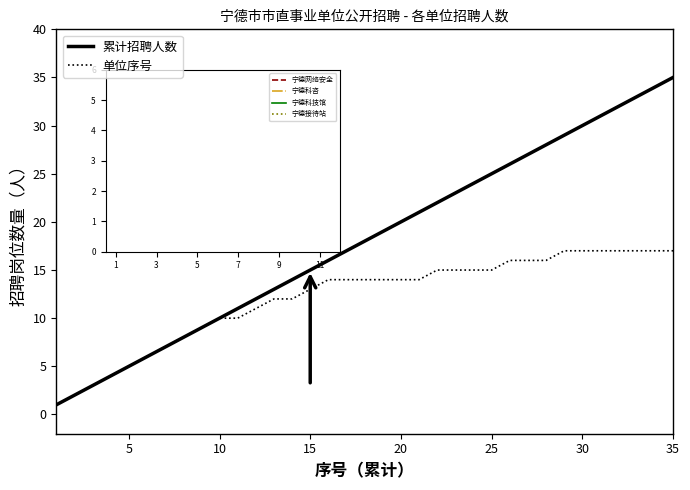

Which series has the largest total across all categories?

累计招聘人数